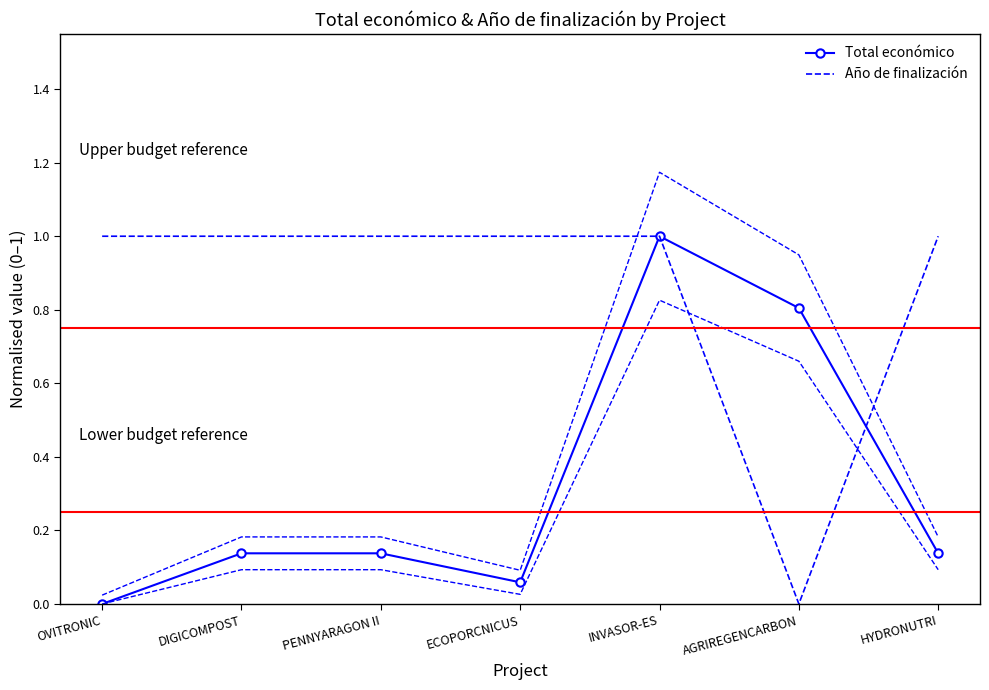

How many intersections are there between Total económico and Año de finalización?

1